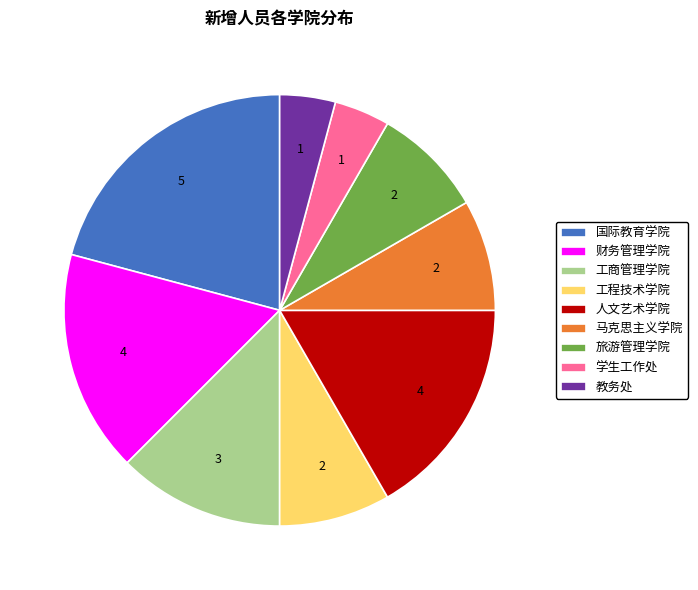

Does any single category account for the majority?

No